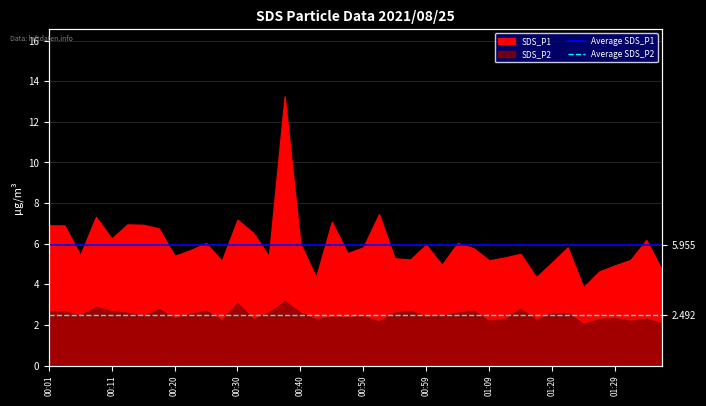

Does the chart have visible grid lines?

Yes